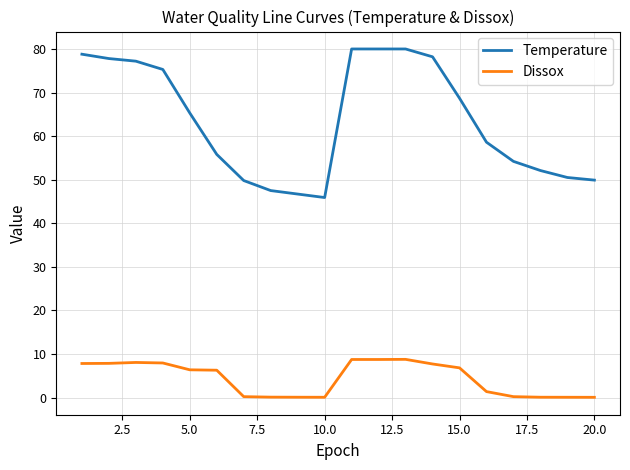

List the series in order of their peak value, lowest first.

Dissox, Temperature